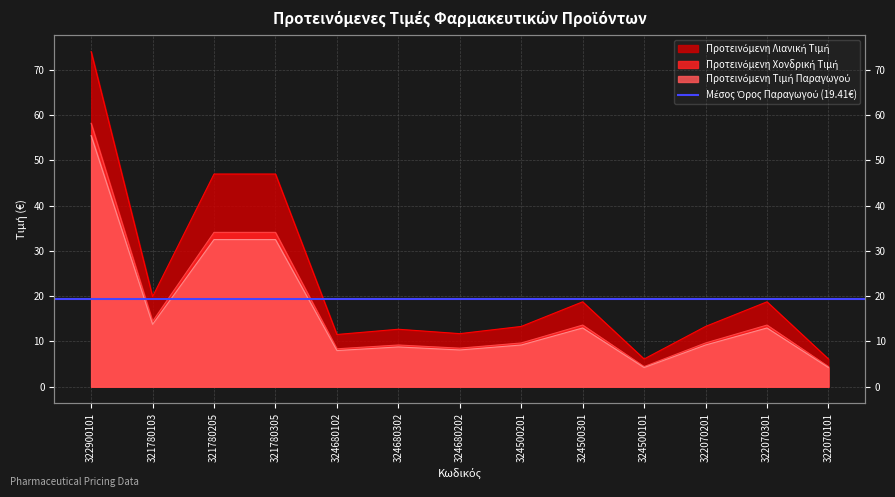

Does the chart display data point markers on the line(s)?

No